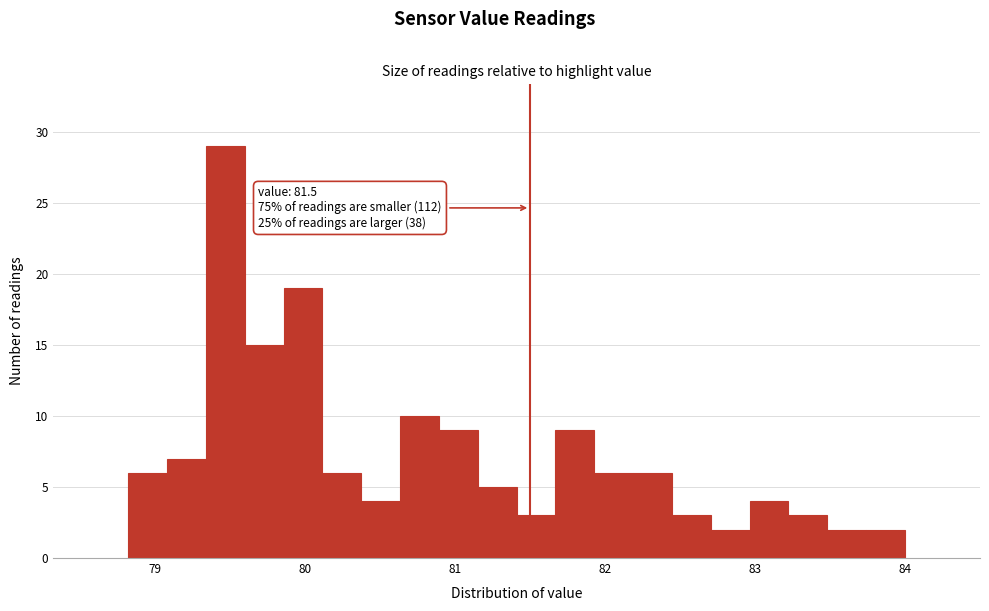

Read against the x-axis, roughly where is the centre of the tallest bar?

79.5